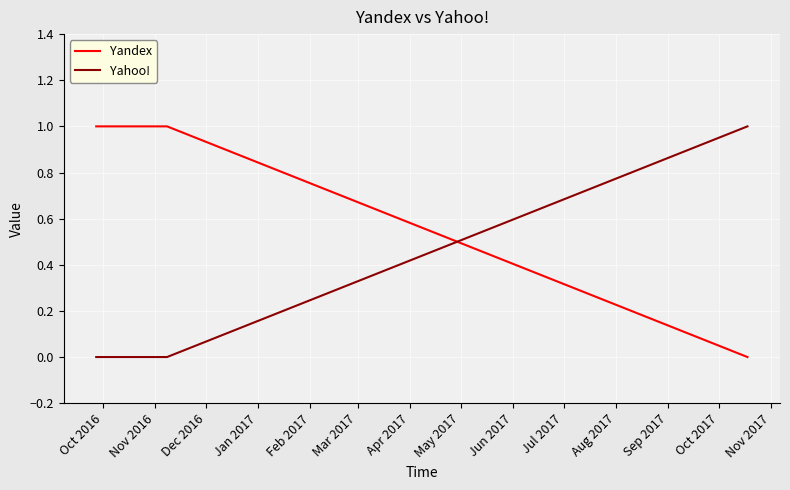

List the series in order of their overall mean, lowest first.

Yahoo!, Yandex